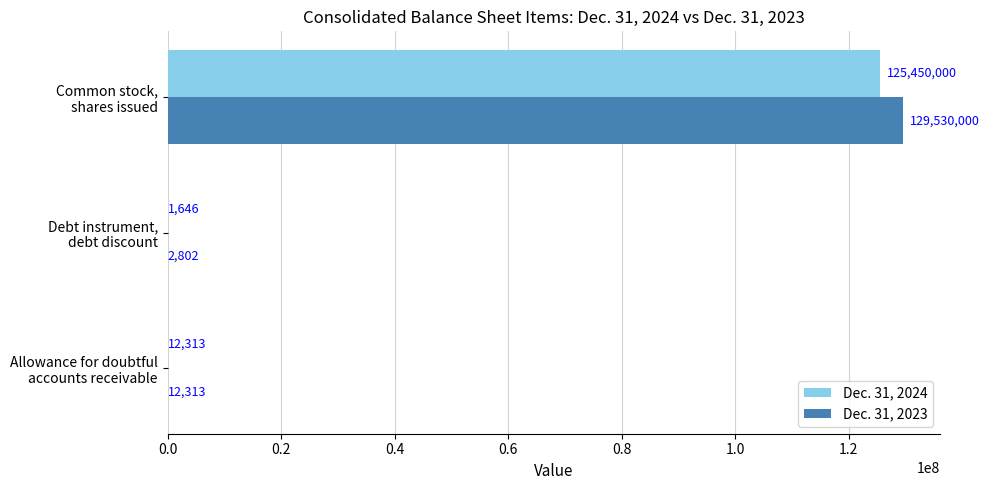

What are all the series names shown in the legend?

Dec. 31, 2024, Dec. 31, 2023